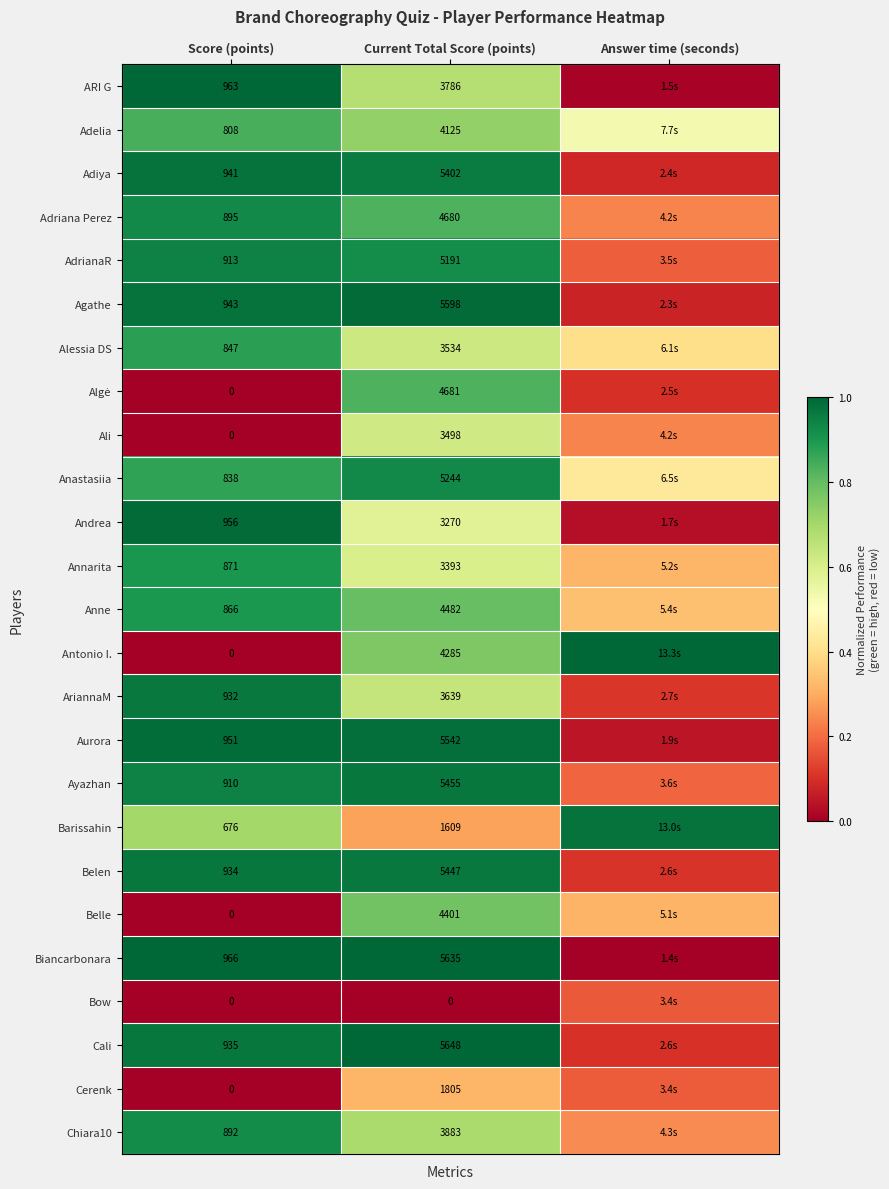

Between Score (points) and Current Total Score (points), which series saw the biggest shift?

Cali